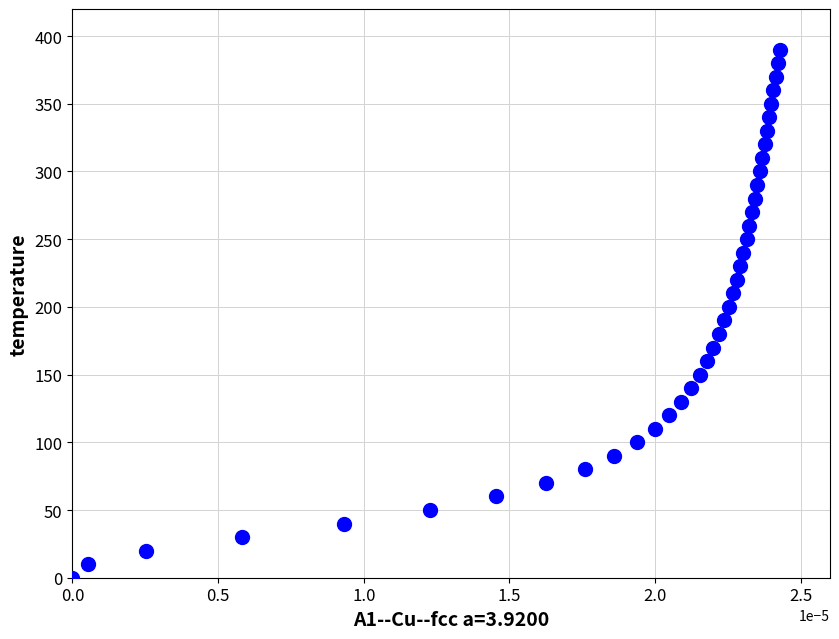

What is the range of Y values (max minus min)?

390